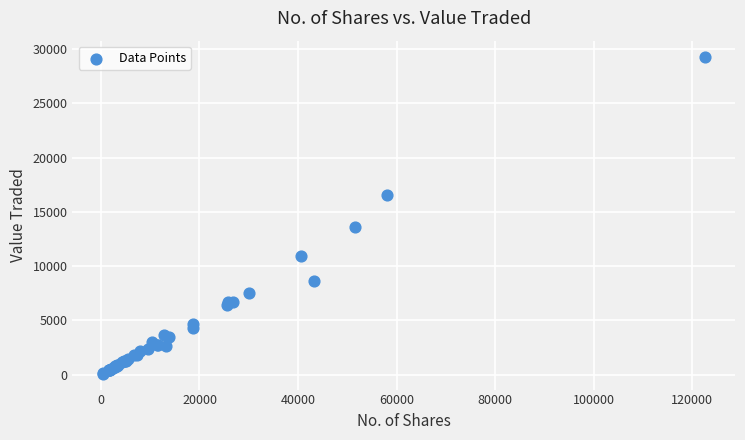

What Y value in the scatter plot is closest to 14706?

13655